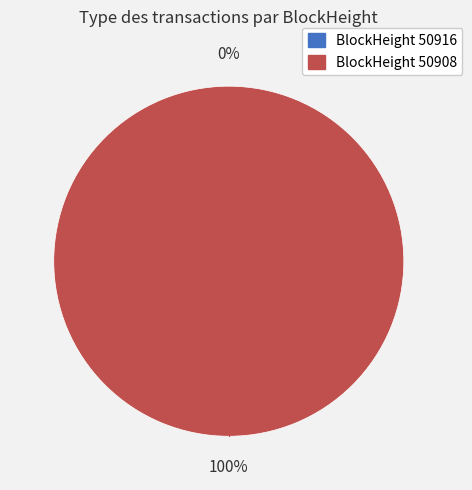

Between 50908 and 50916, which is larger?

50908